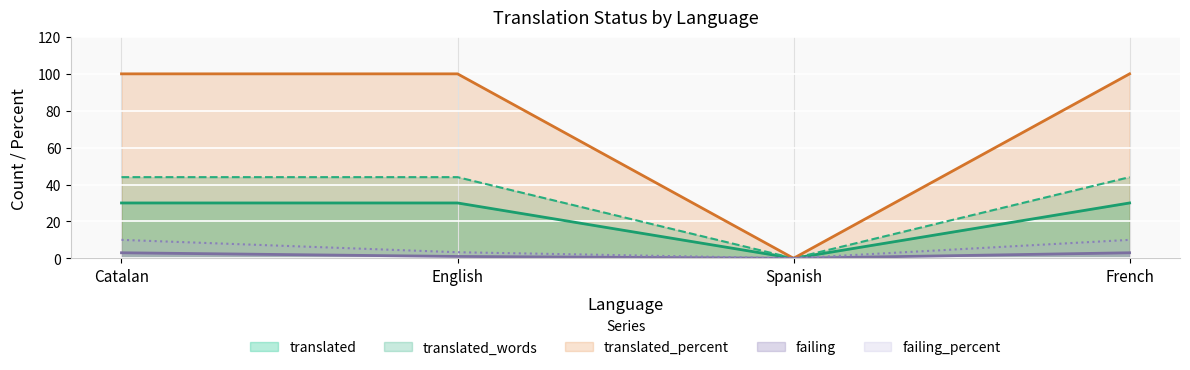

What is the average value of the translated_words series?

33.0